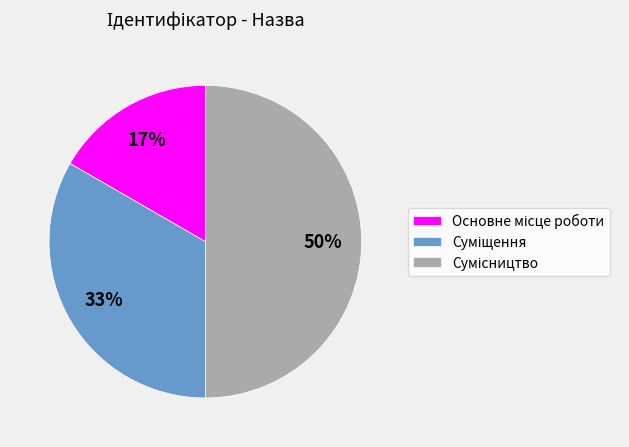

To the nearest percent, what is the difference between the largest and smallest slice percentages?

33%